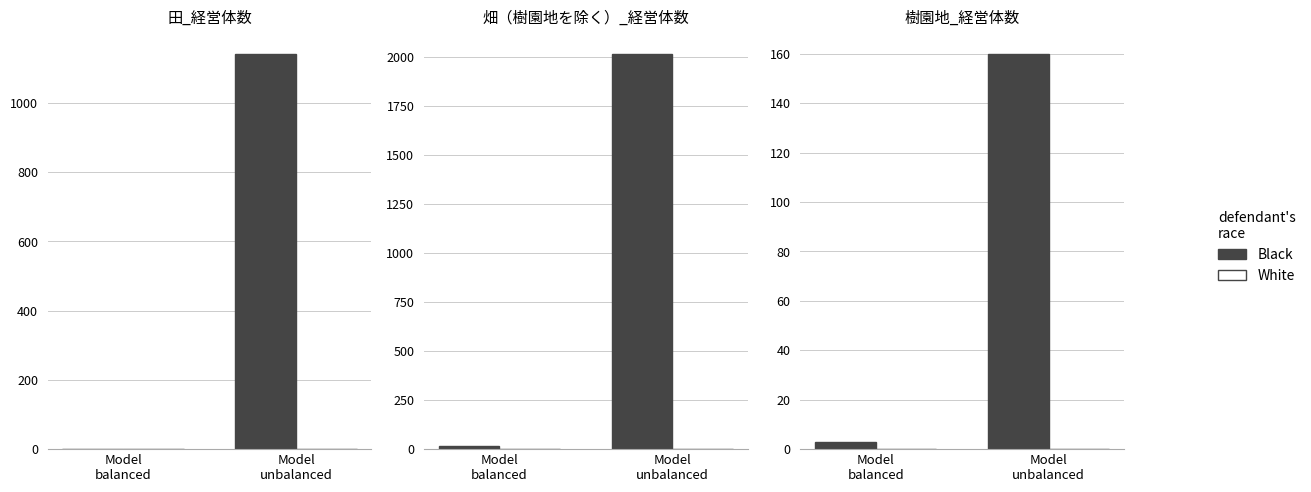

What is the label of the 1st bar from the right?

Model
unbalanced